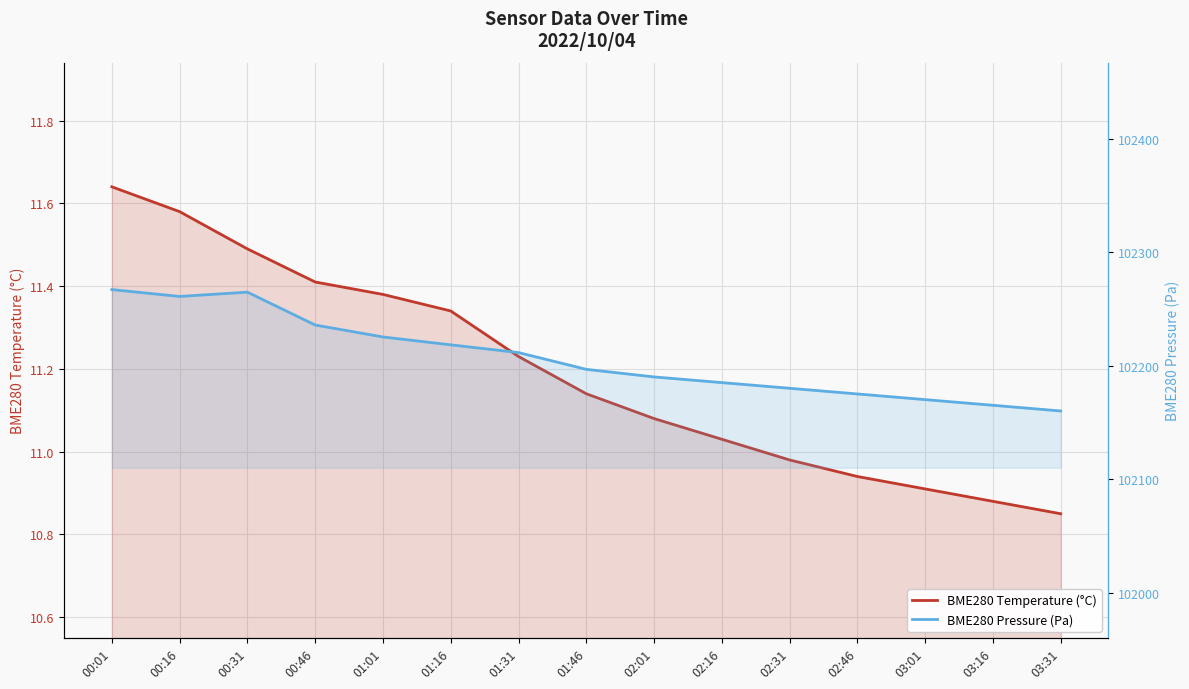

Between 01:46 and 02:01, which series saw the biggest shift?

BME280 Pressure (Pa)